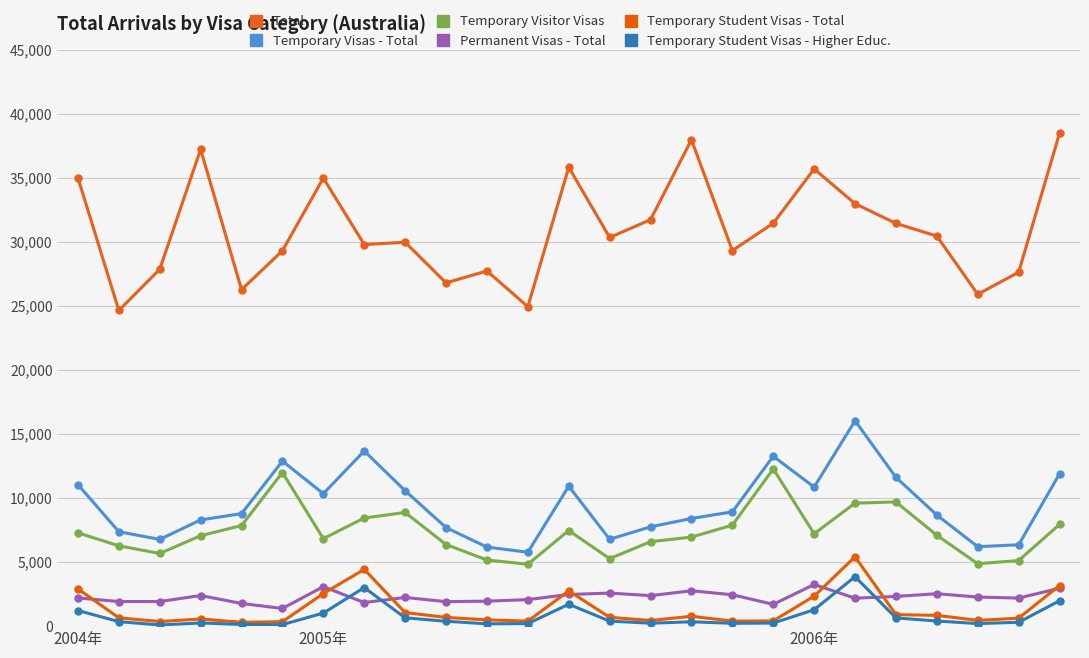

What is the maximum value shown in the chart?

38470